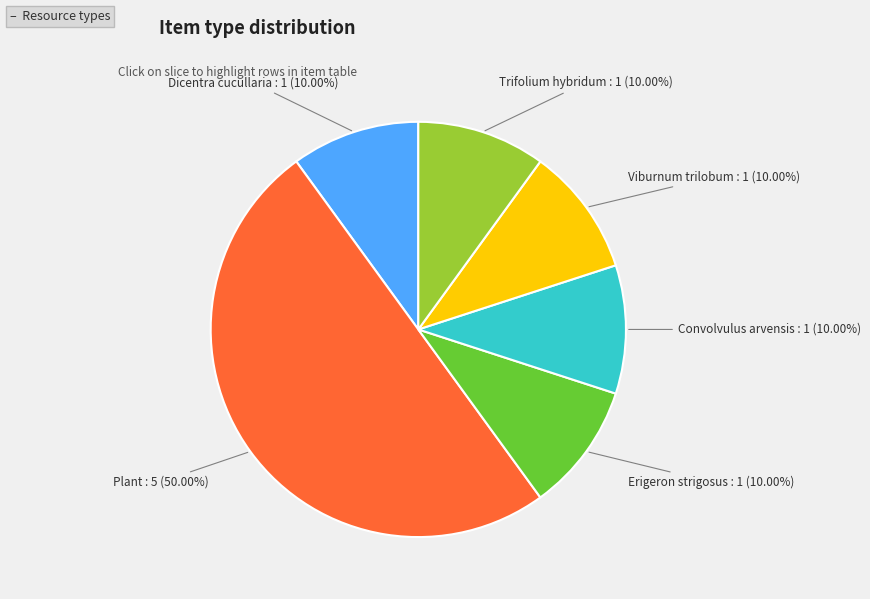

What is the smallest slice in the pie chart?

Dicentra cucullaria